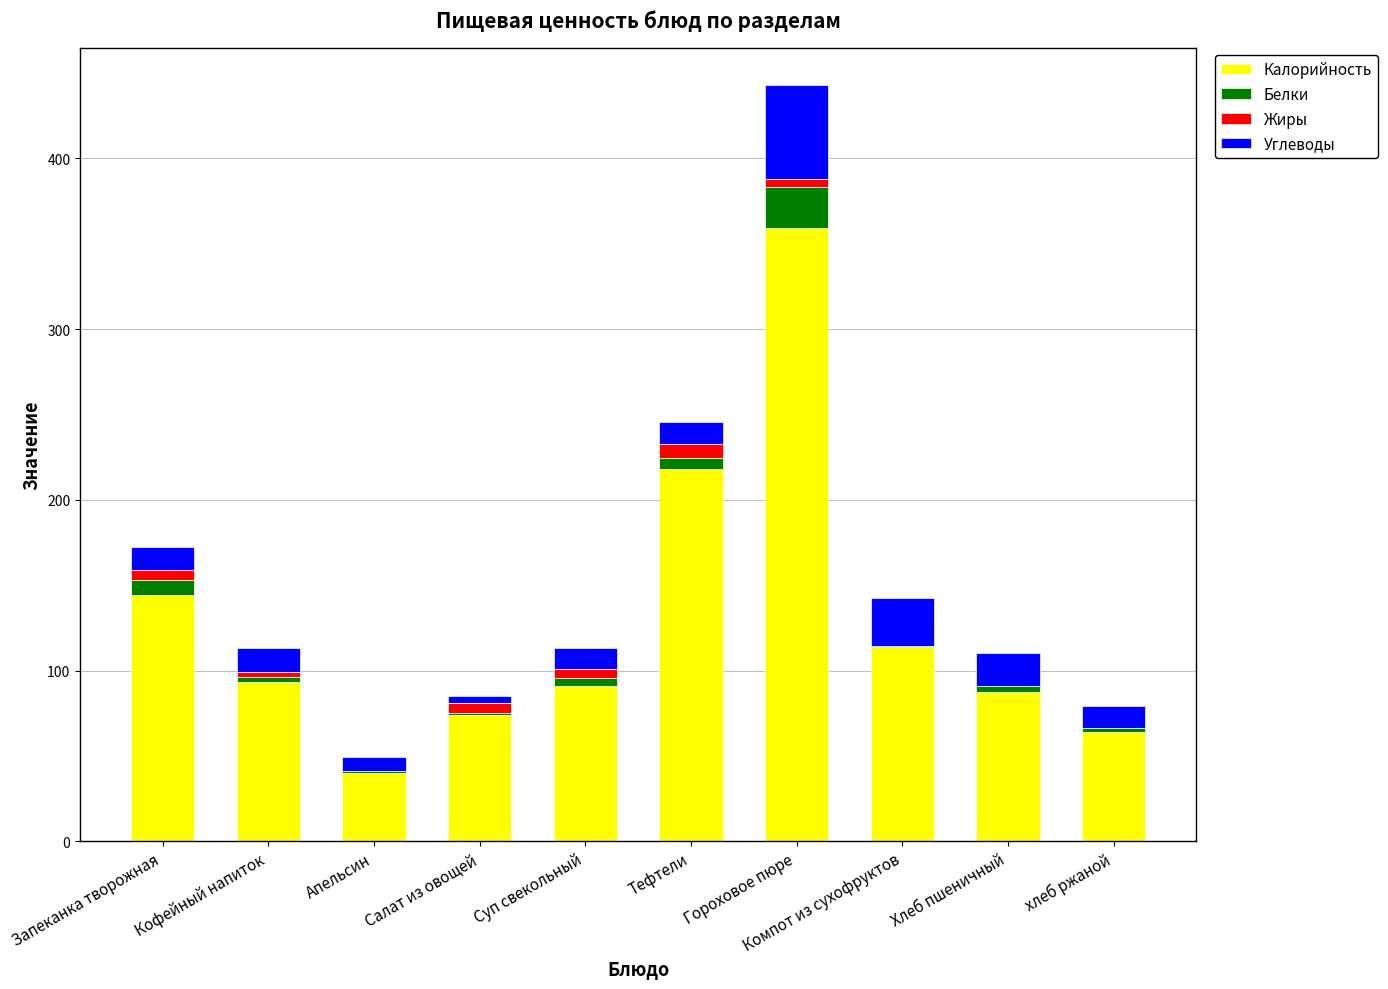

The value of Калорийность at Хлеб пшеничный is 87.6. True or false?

True